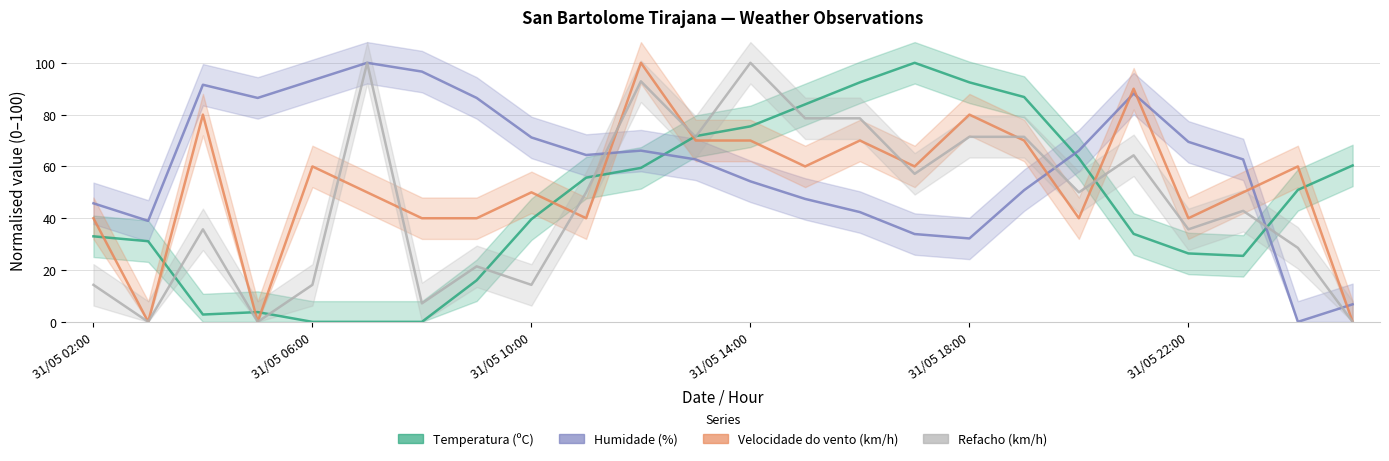

How many times do Refacho (km/h) and Humidade (%) cross each other?

4